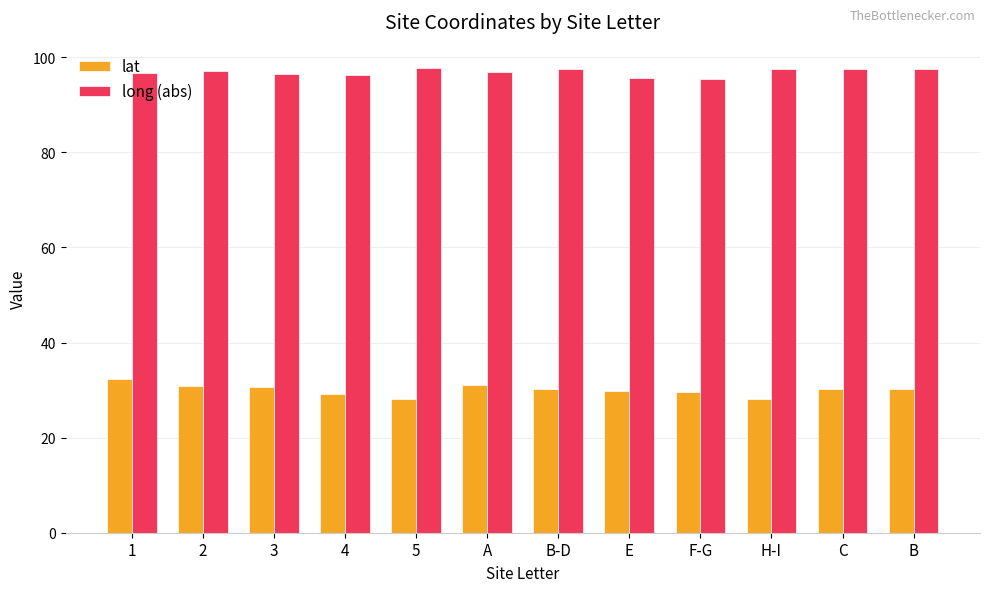

What is the minimum value shown in the chart?

28.1